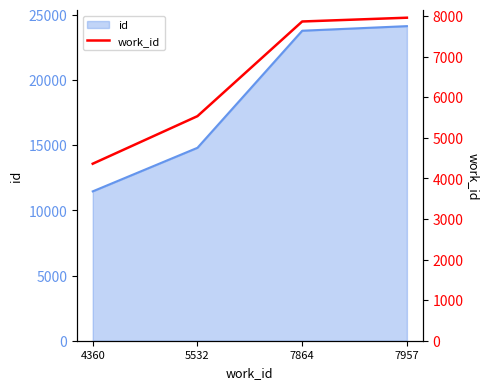

Count the number of categories in the chart.

4